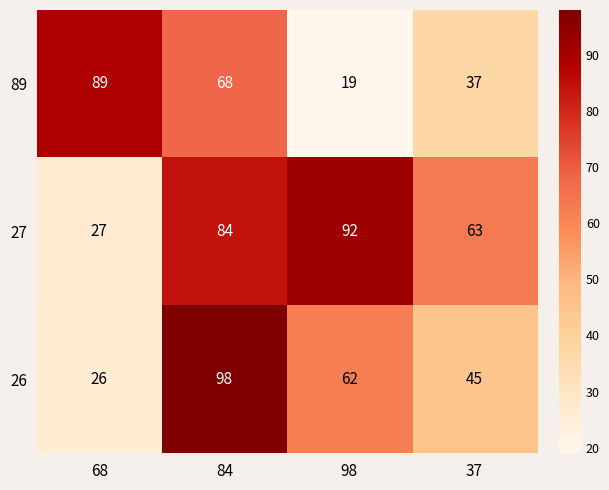

True or false: 89 has a value of 37 at 37.

True